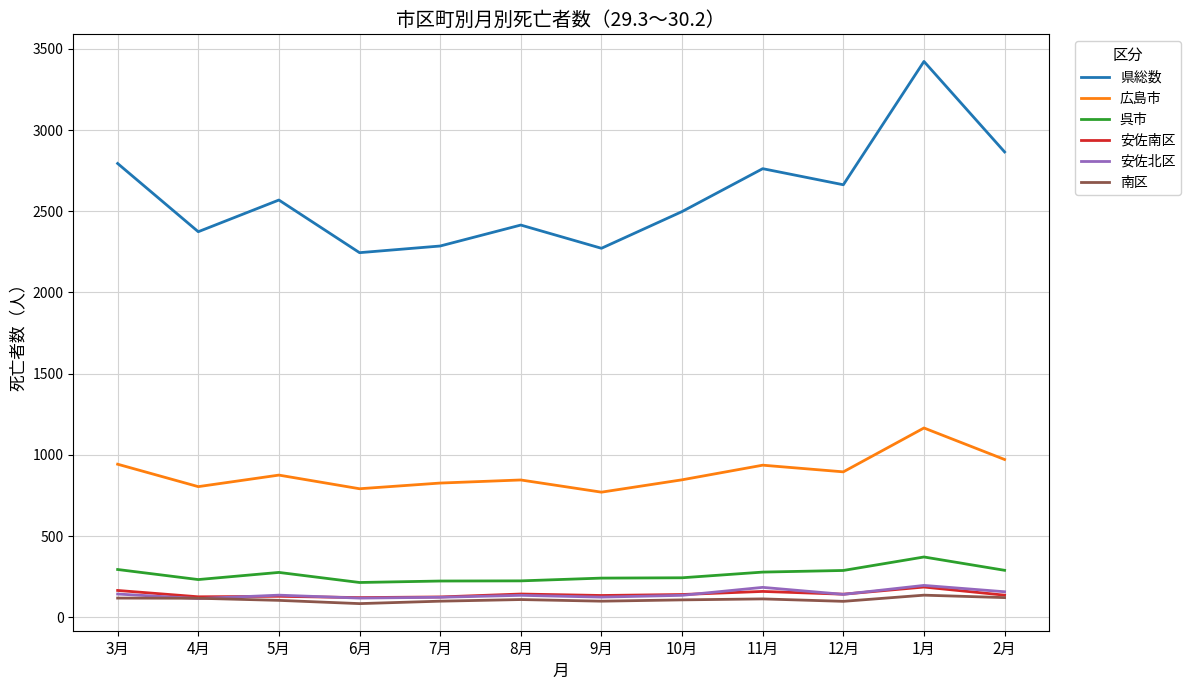

Is the value of 安佐北区 at 7月 greater than the value of 呉市 at 3月?

No